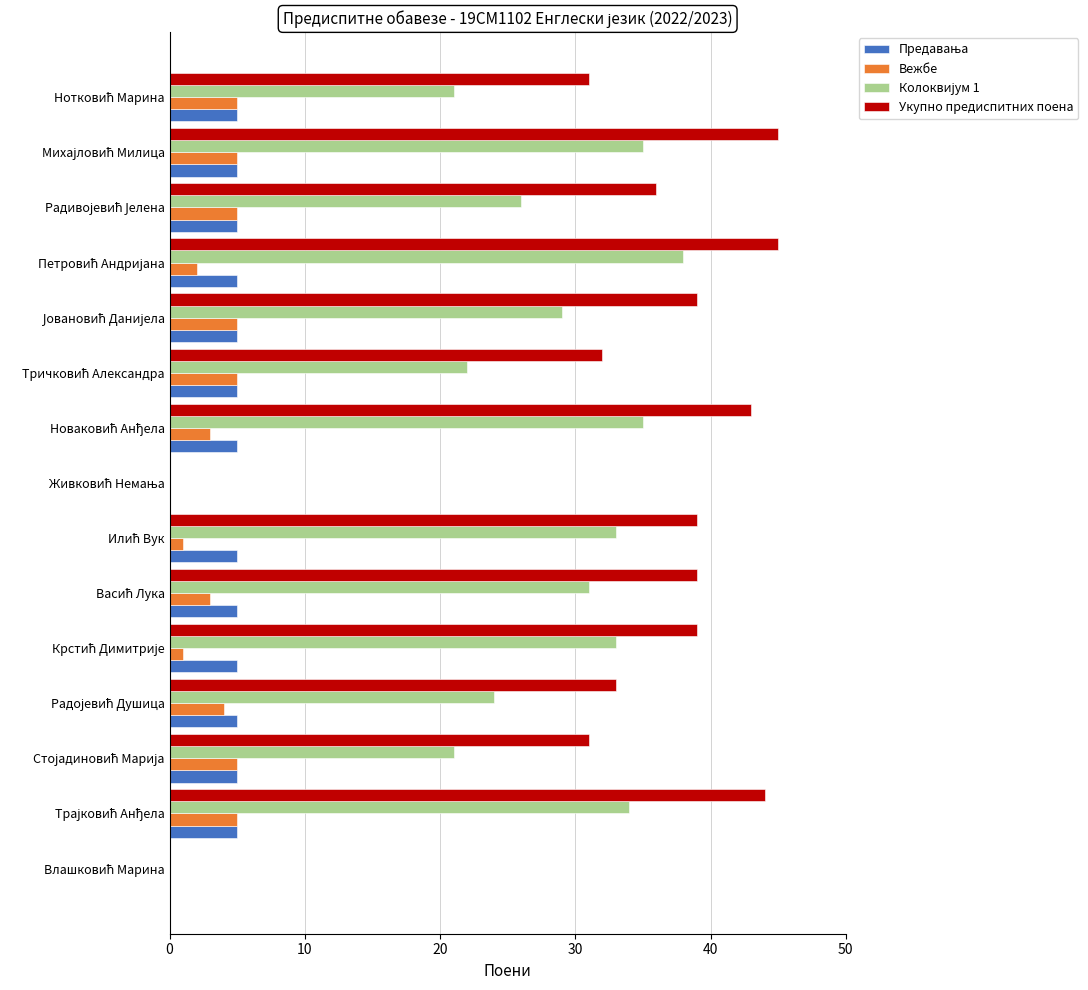

Which series has the largest total across all categories?

Укупно предиспитних поена